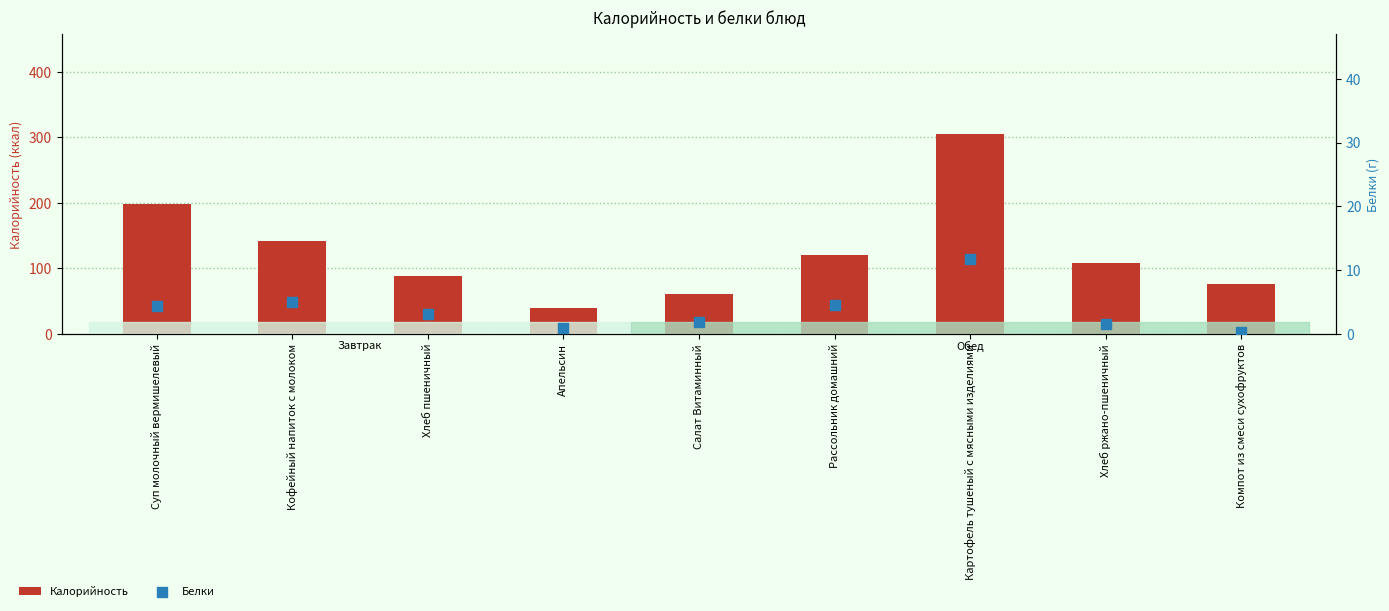

Which series contains the lowest Y value?

Белки